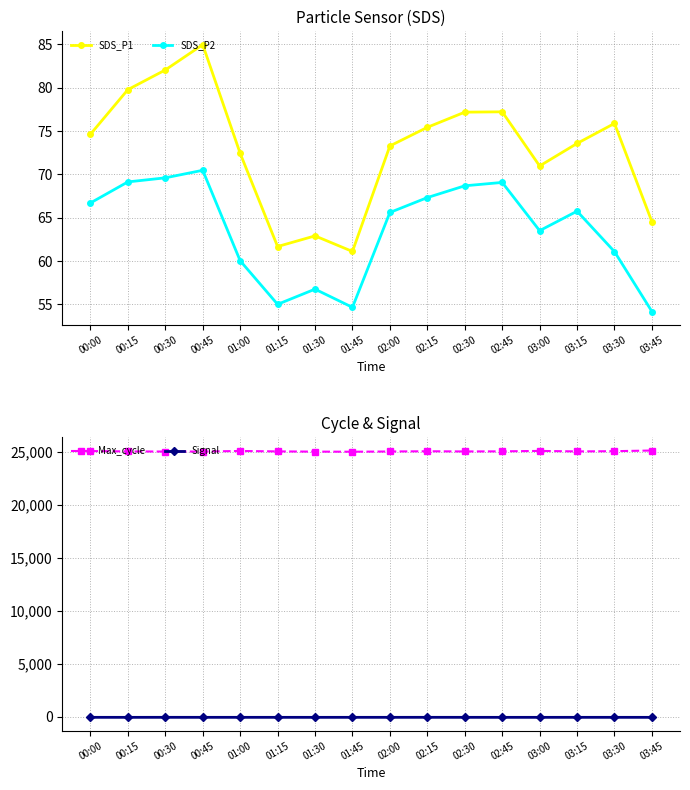

Between 00:00 and 02:45, which is larger?

02:45